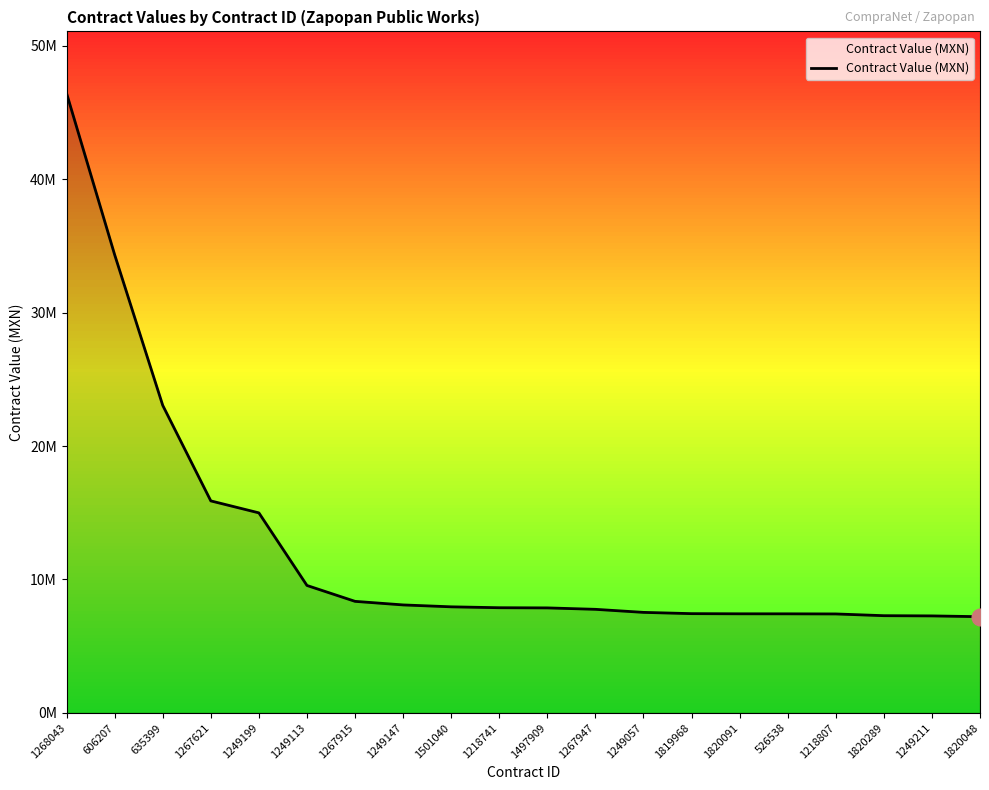

Does the chart display data point markers on the line(s)?

No